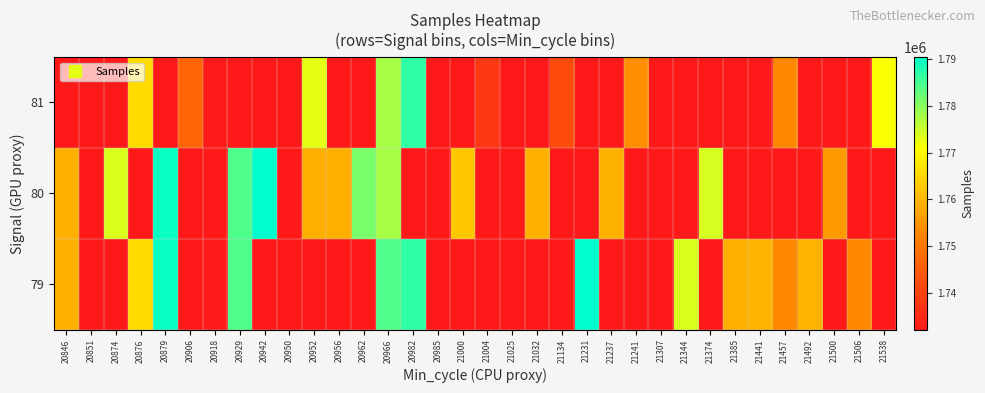

How many distinct data groups are displayed?

3